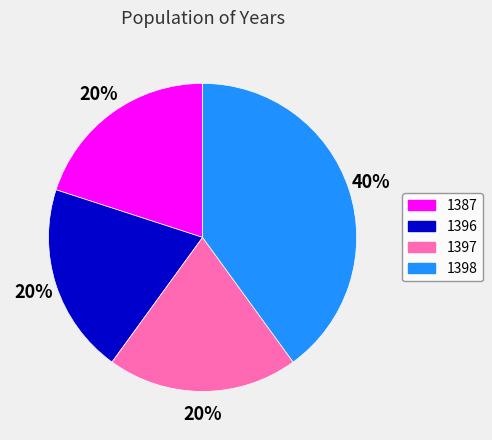

What percentage is the 1396 slice, to the nearest percent?

20%